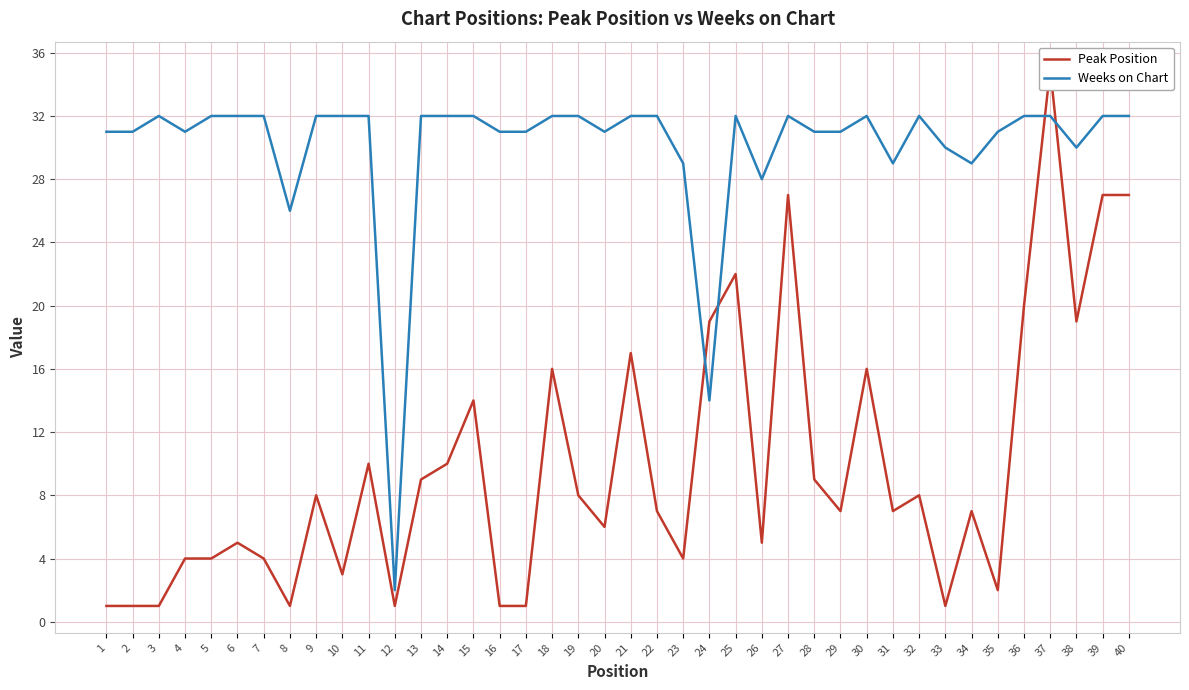

Which category has the lowest value in the Weeks on Chart series?

12